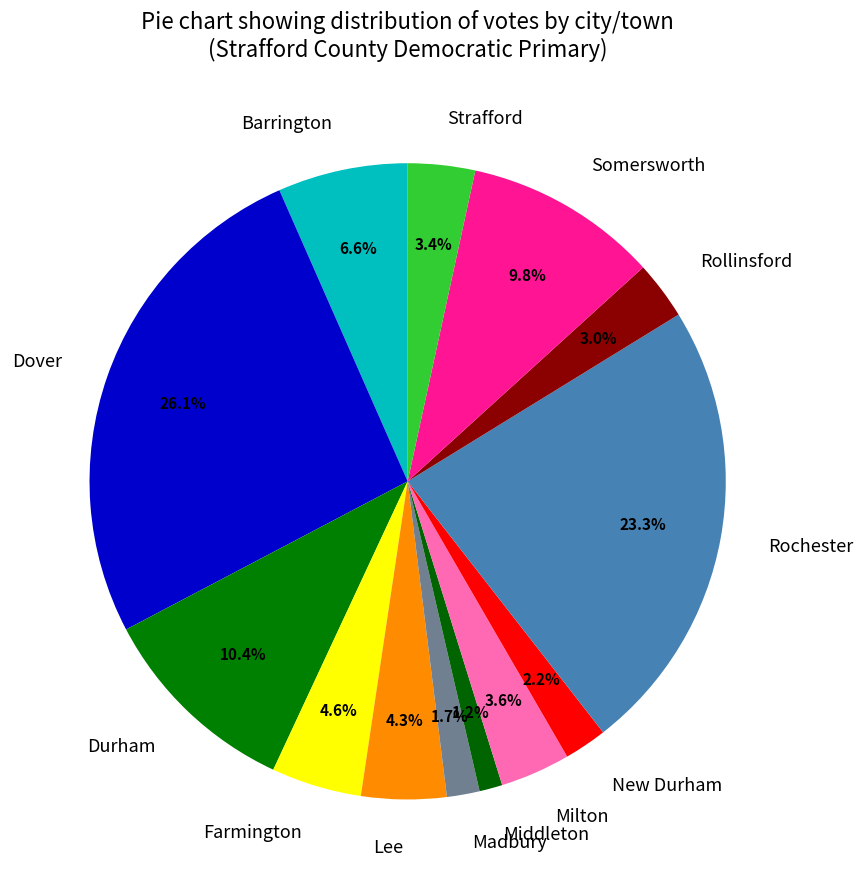

Does Strafford represent more than half of the total?

No